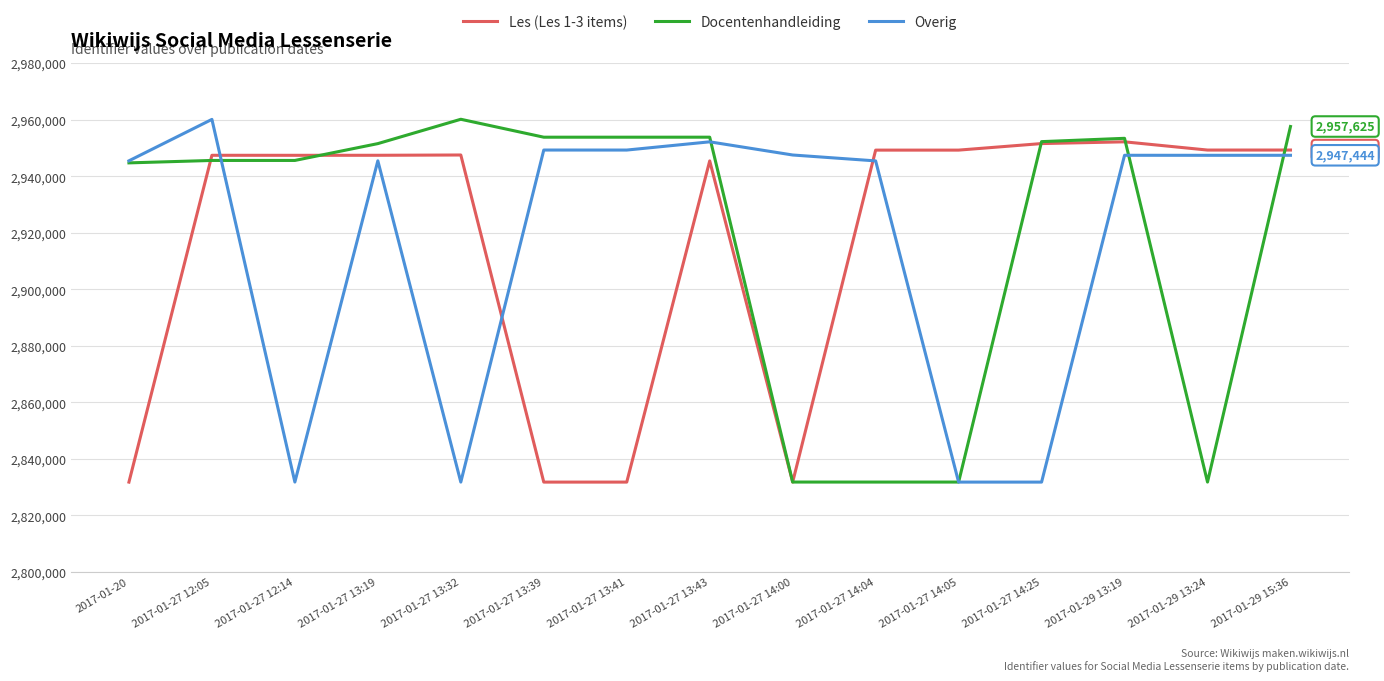

What is the minimum value for Docentenhandleiding?

2831822